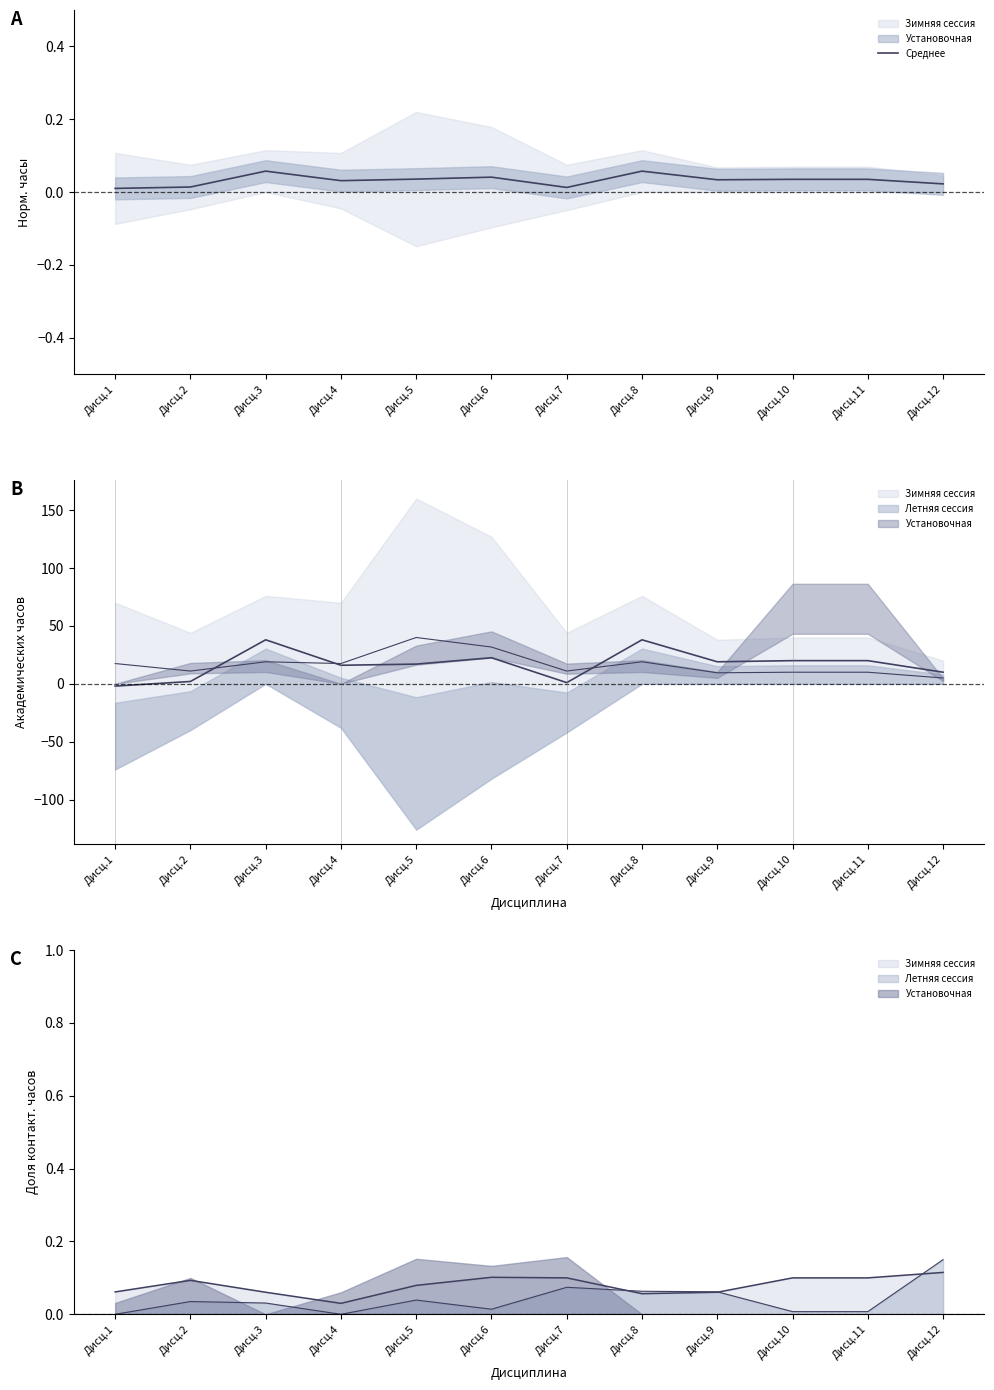

Does the chart have visible grid lines?

No